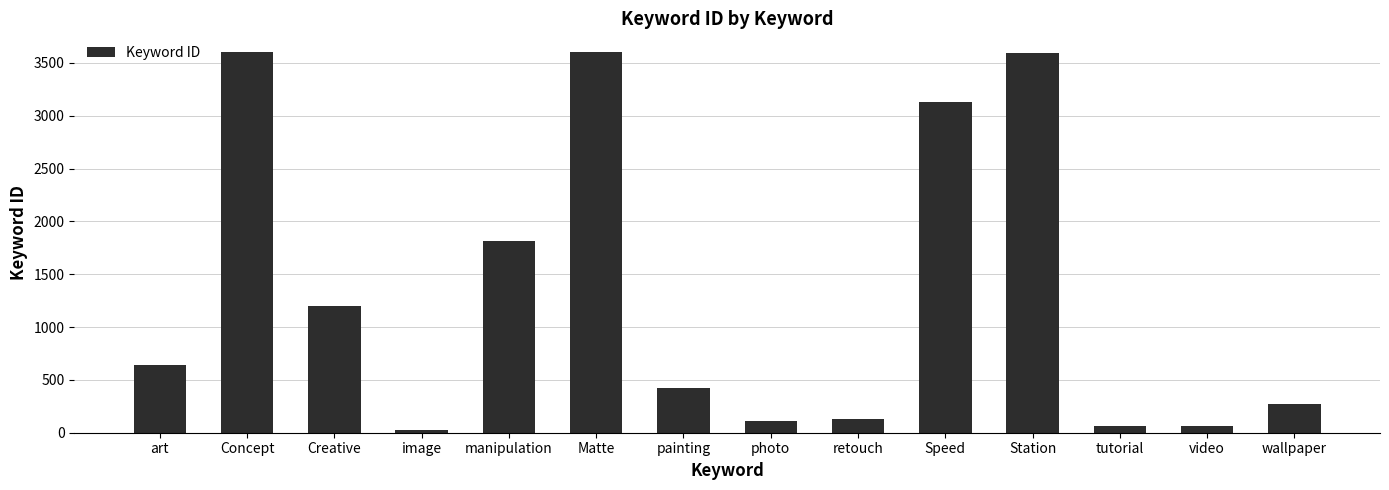

The value at Station is 1429. True or false?

False